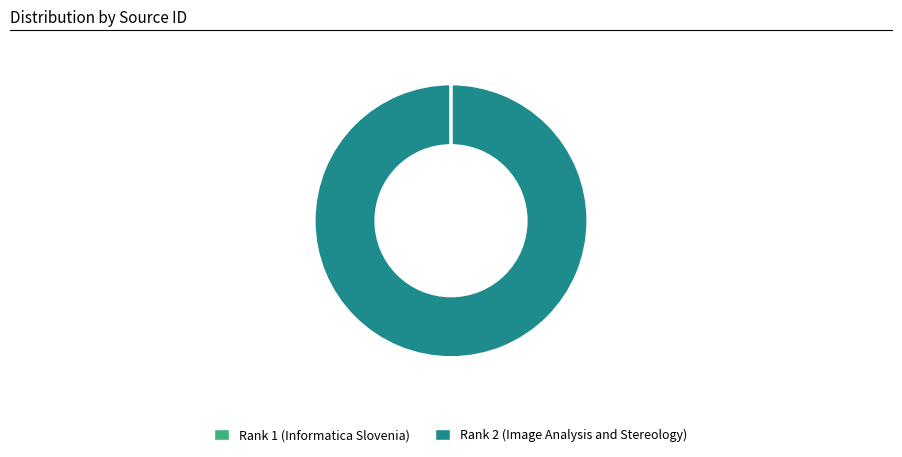

Is it true that Rank 2 (Image Analysis and Stereology) is 100% of the pie?

True